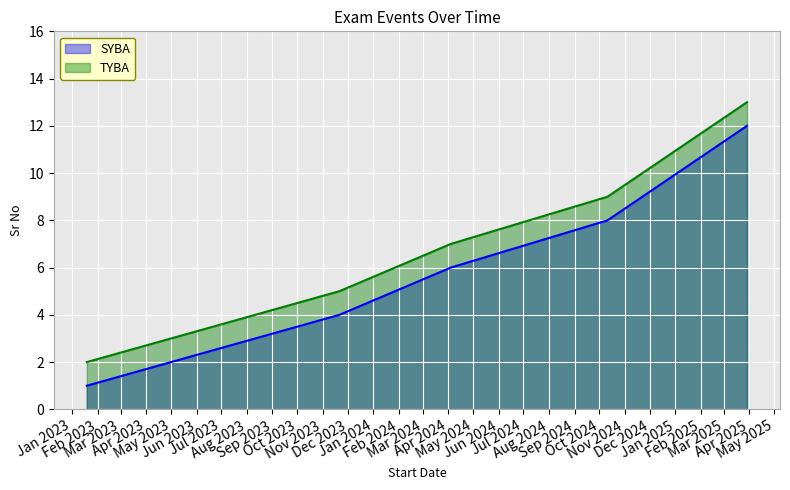

List the series in order of their peak value, lowest first.

SYBA, TYBA